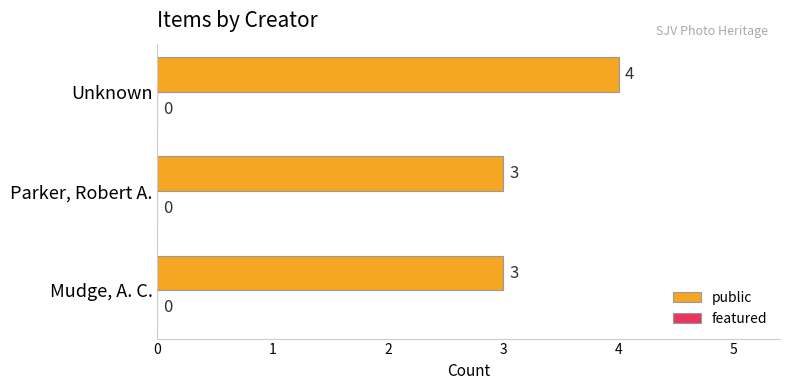

True or false: the data shows 2 at Mudge, A. C..

False